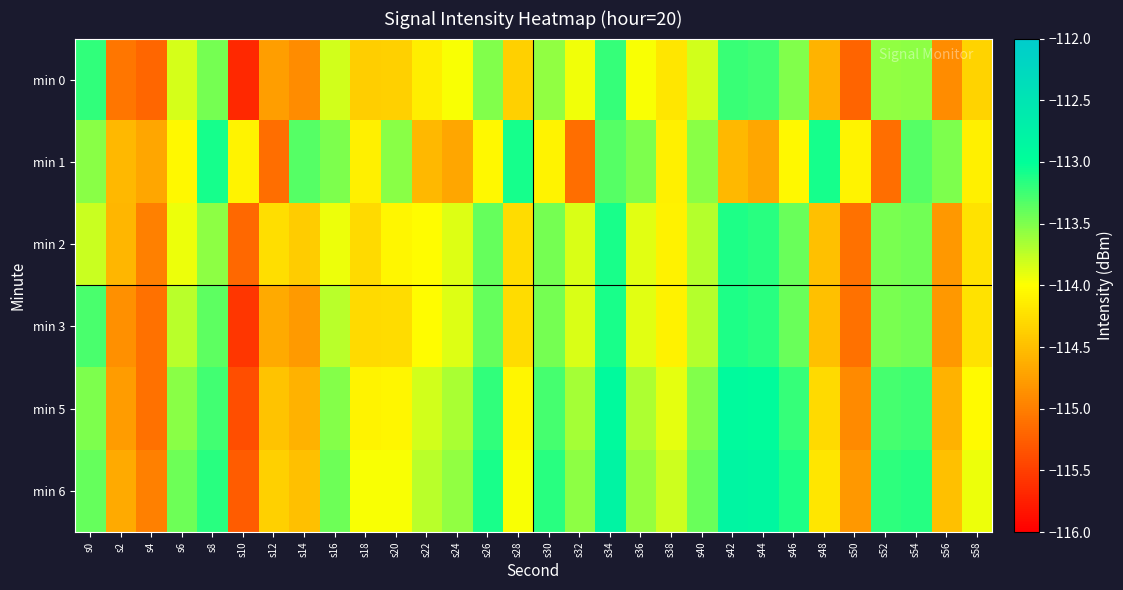

What is the spread (max minus min) of values at s42?

1.7